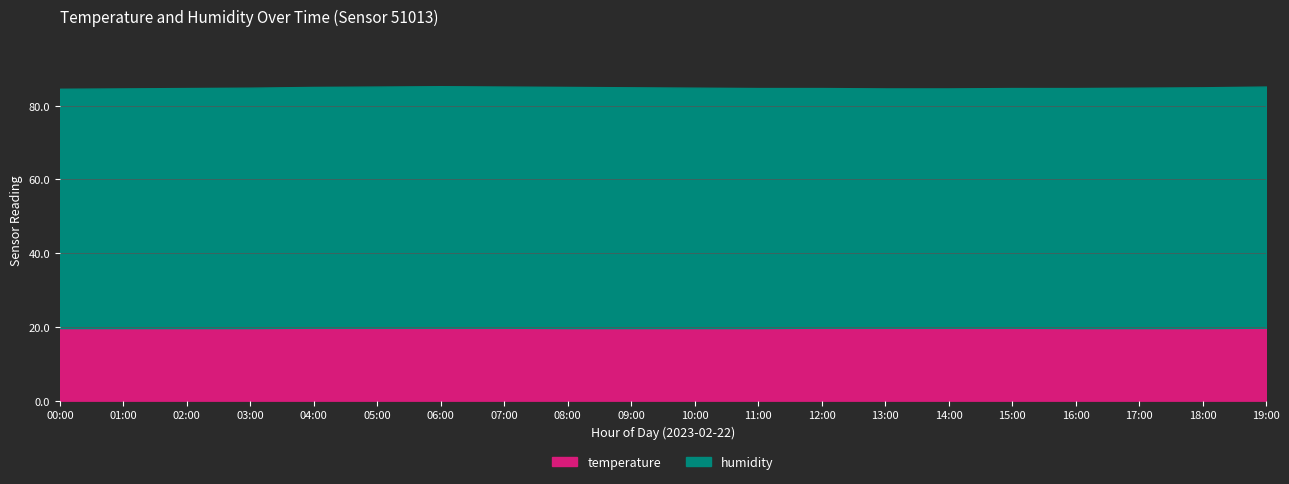

What is the difference between the maximum and second lowest values in the humidity series?

1.5